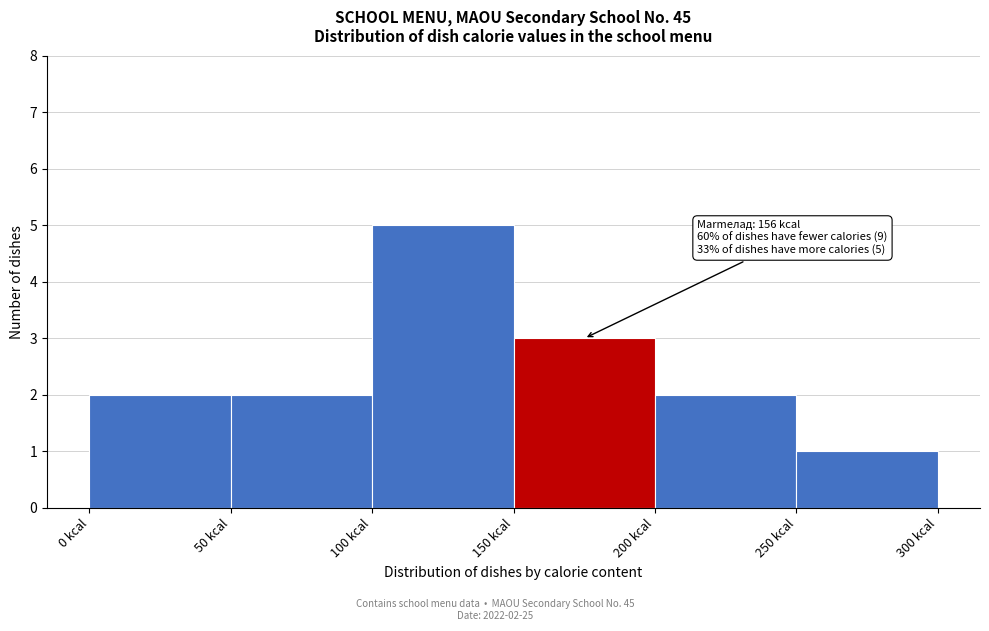

Over which range of the x-axis is the bar tallest?

100 to 150